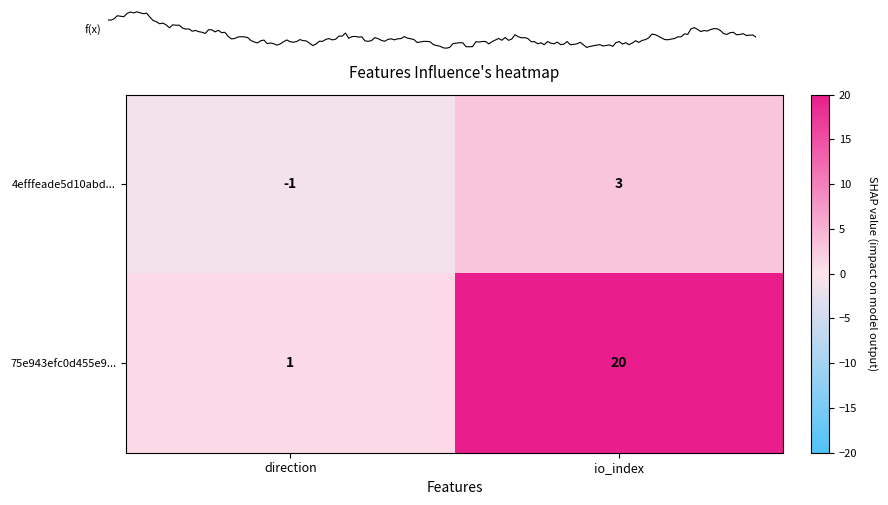

Count the 4efffeade5d10abd2c409b5b16545e419804014 values in the range -1 to 3.

2